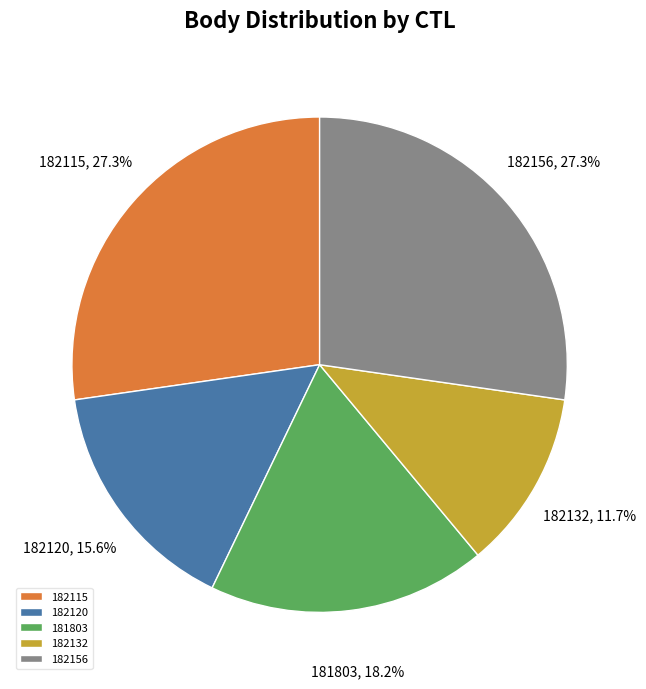

To the nearest percent, what is the difference between the 182156 and 182120 slice percentages?

12%